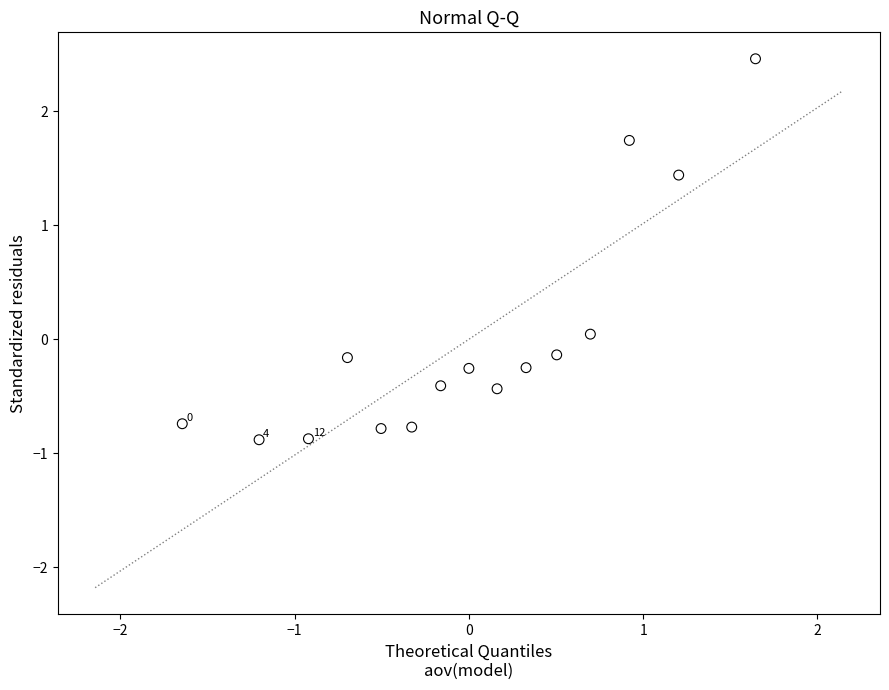

What is the range of Y values (max minus min)?

3.3